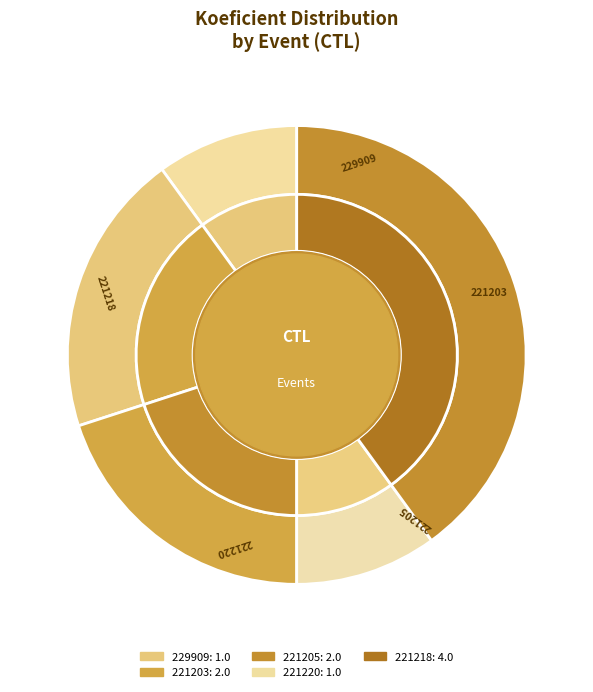

How many segments does this pie chart have?

5